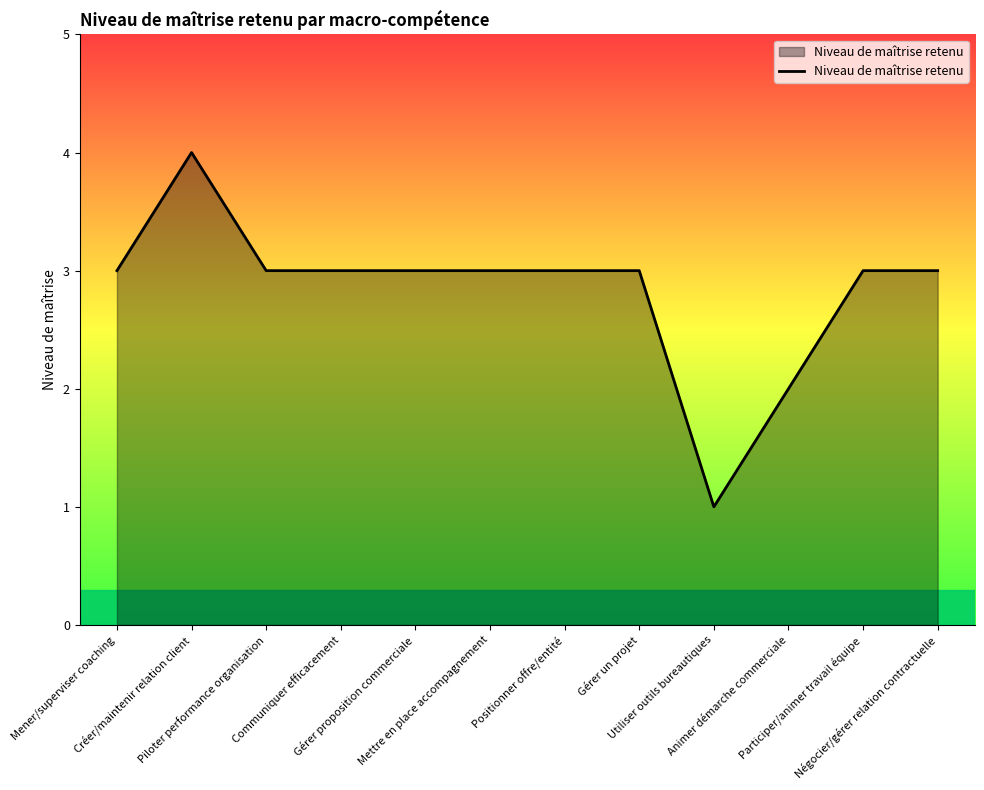

True or false: the data shows 3 at Gérer proposition commerciale.

True